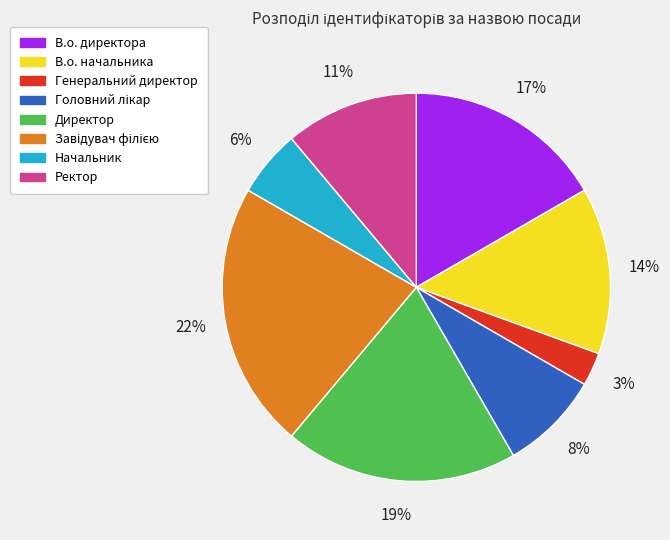

To the nearest percent, what is the combined percentage of В.о. директора and Директор?

36%